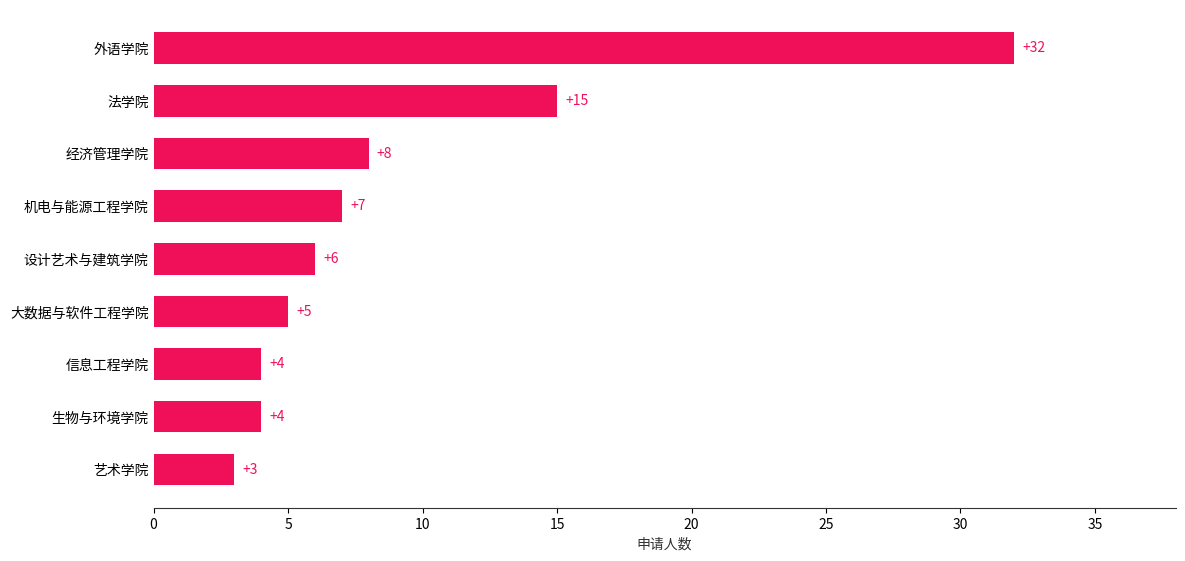

True or false: the data shows 8 at 经济管理学院.

True